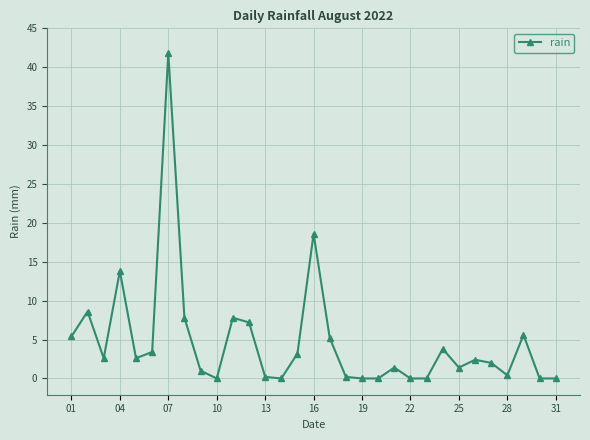

True or false: there are more than 2 points higher than both neighbors.

True